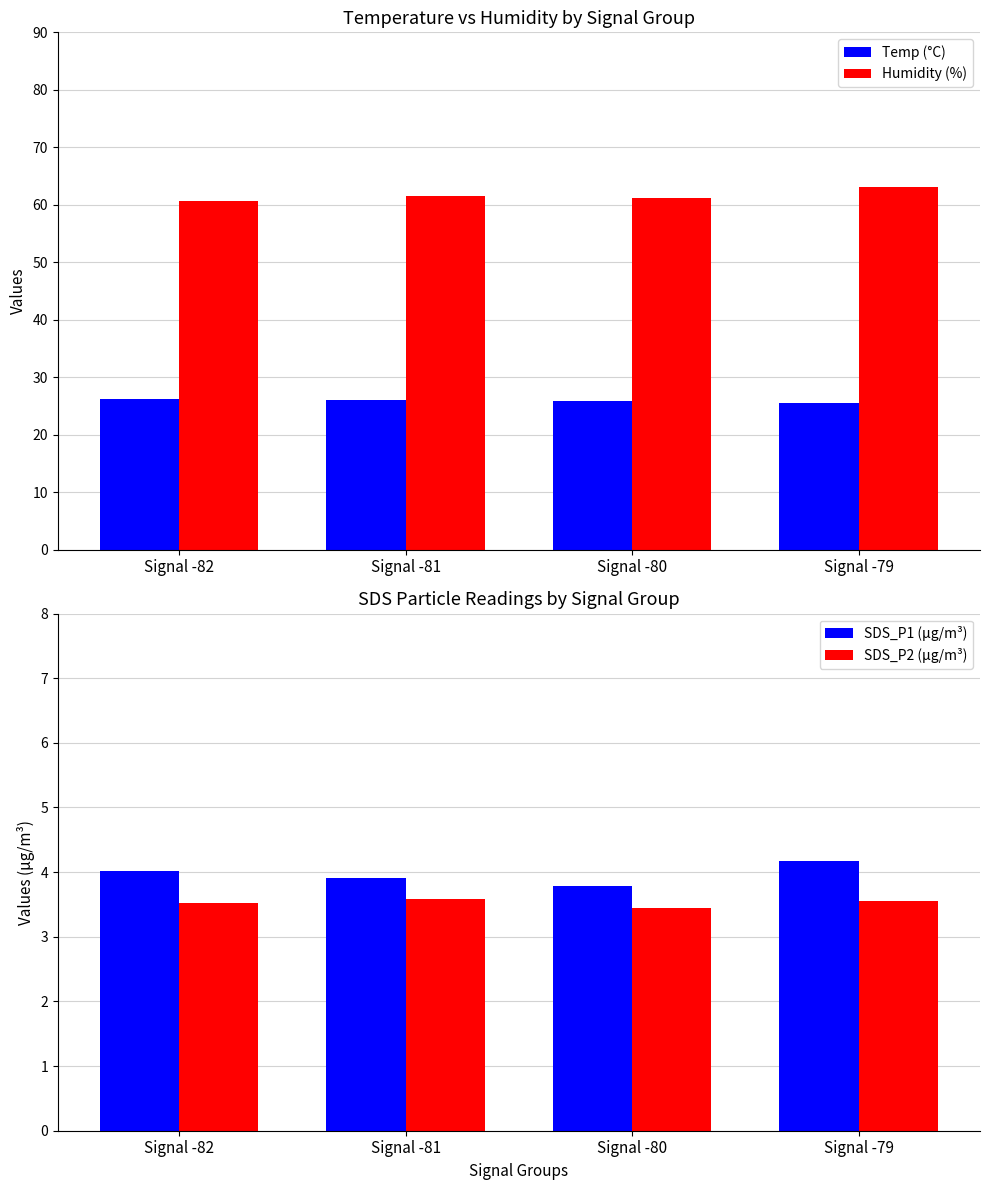

How many categories are shown in the chart?

4